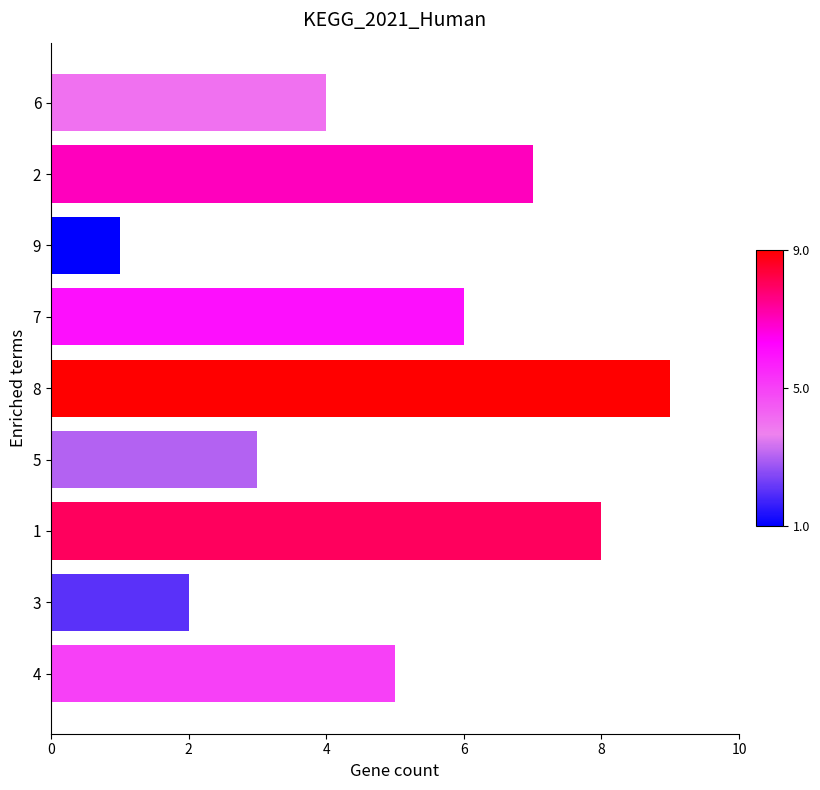

At which label is the value closest to 5?

4